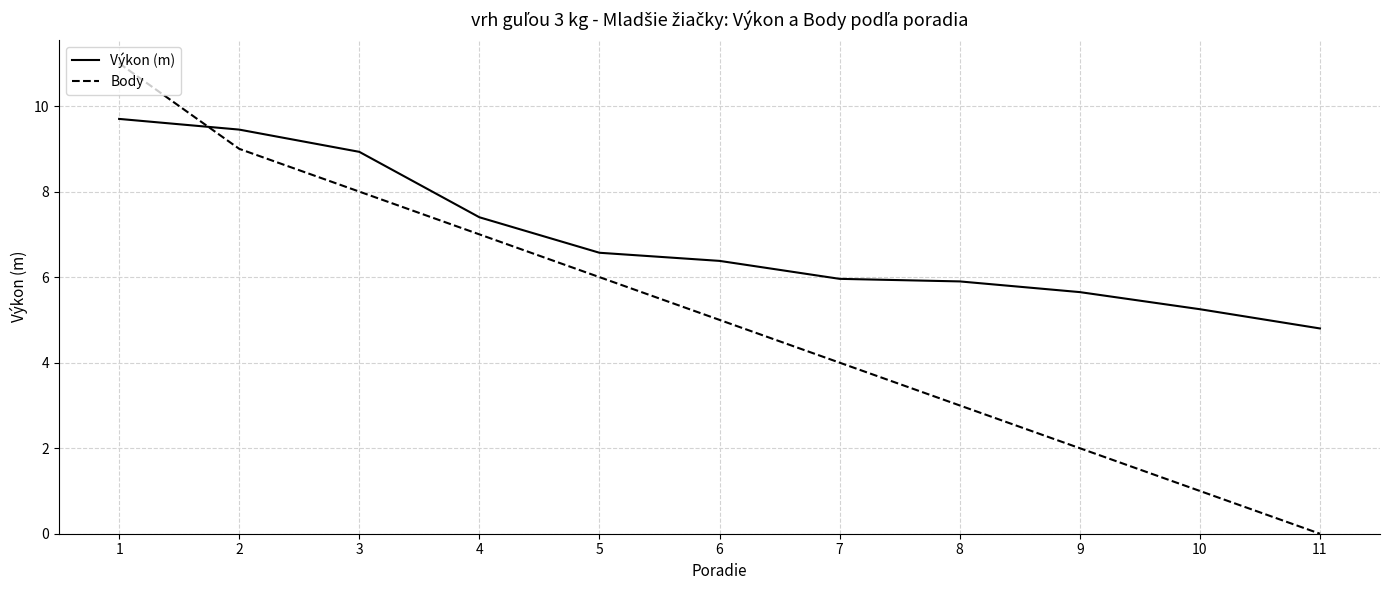

Where do Výkon (m) and Body first cross each other?

1 and 2